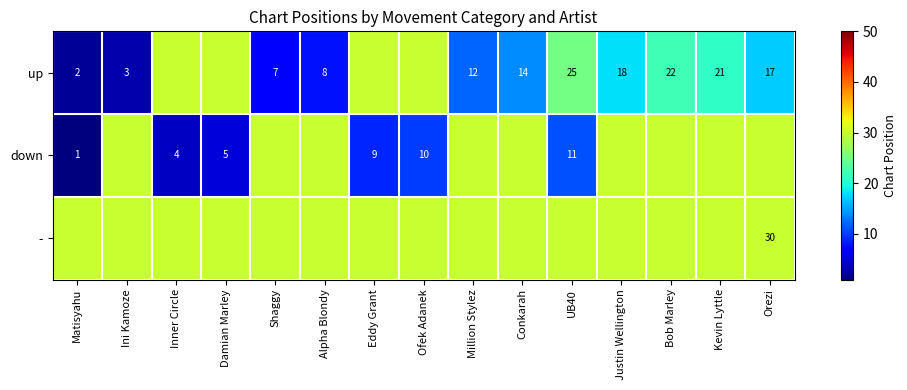

True or false: down has a value of 11 at UB40.

True